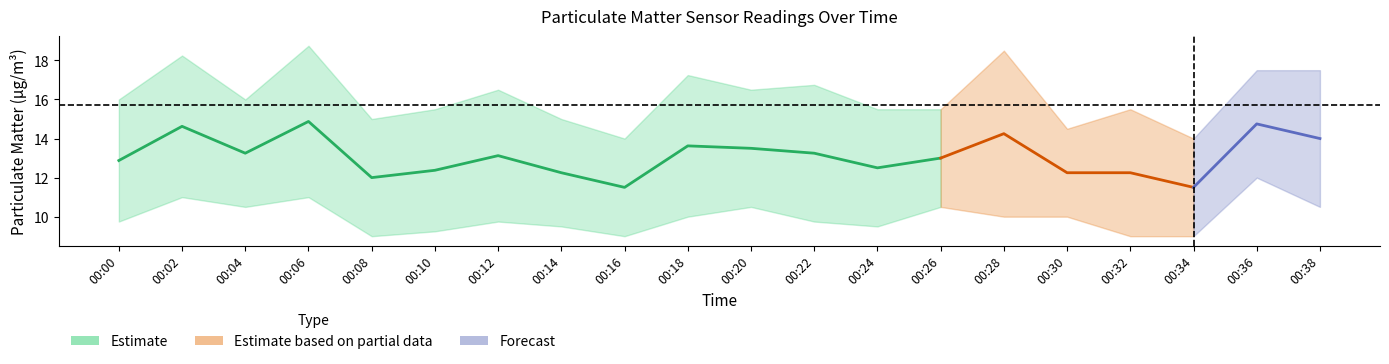

The value of P0 at 00:18 is 10.0. True or false?

True